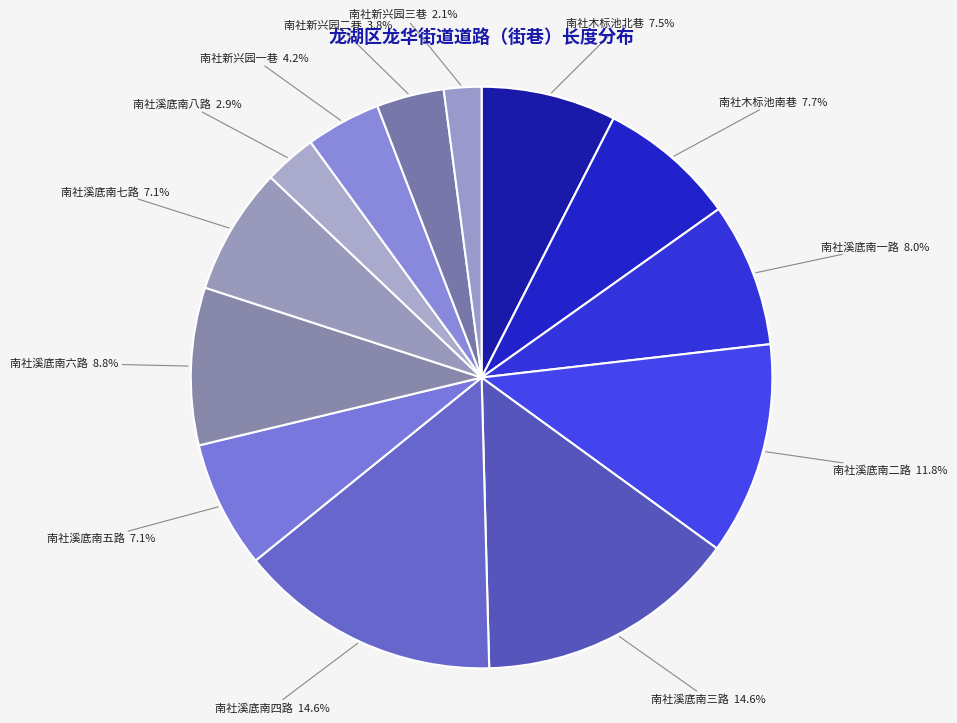

What is the total percentage of 南社溪底南三路 and 南社木标池北巷?

22.1%